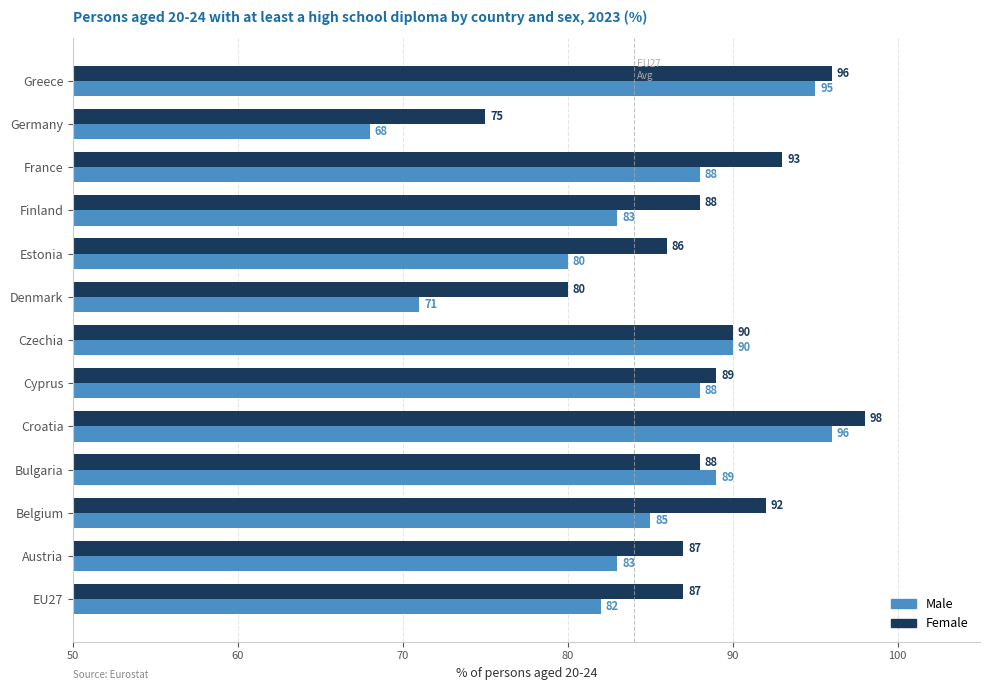

Rank the series by their maximum value, from lowest to highest.

Male, Female